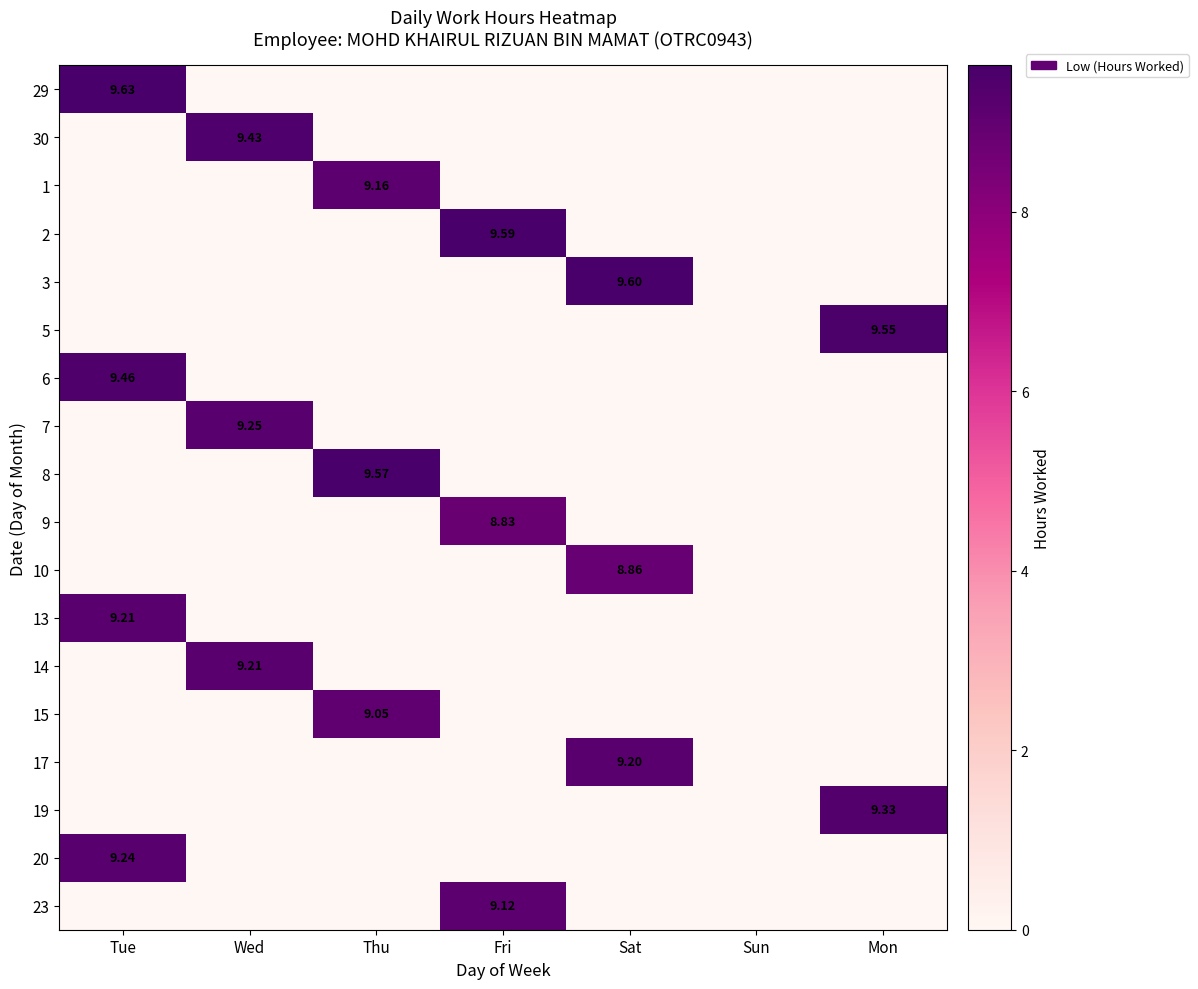

At which category is the sum across all series the highest?

Tue